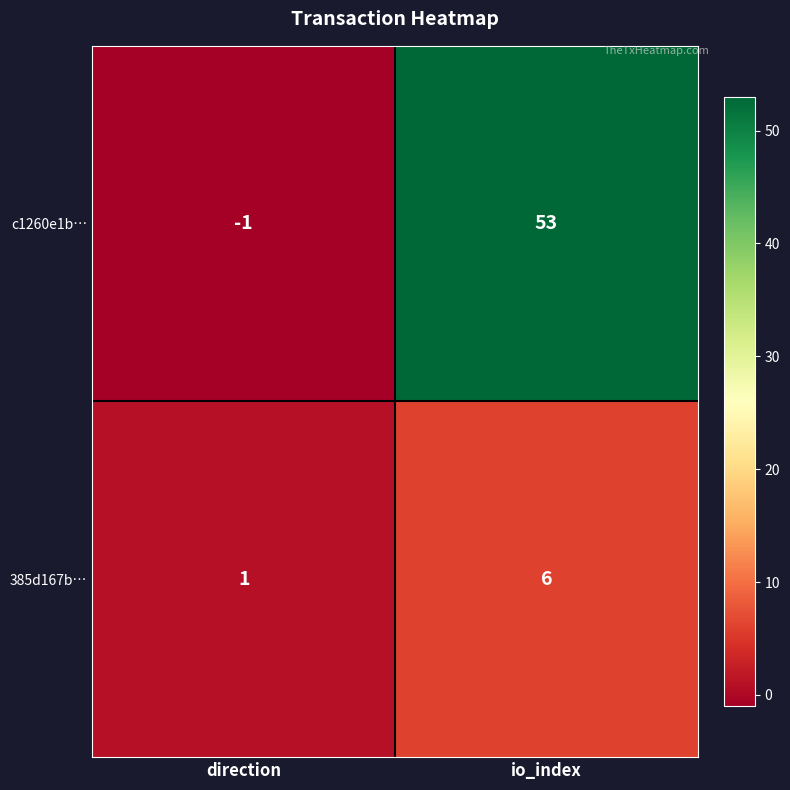

At which category does the chart reach its minimum across all series?

direction